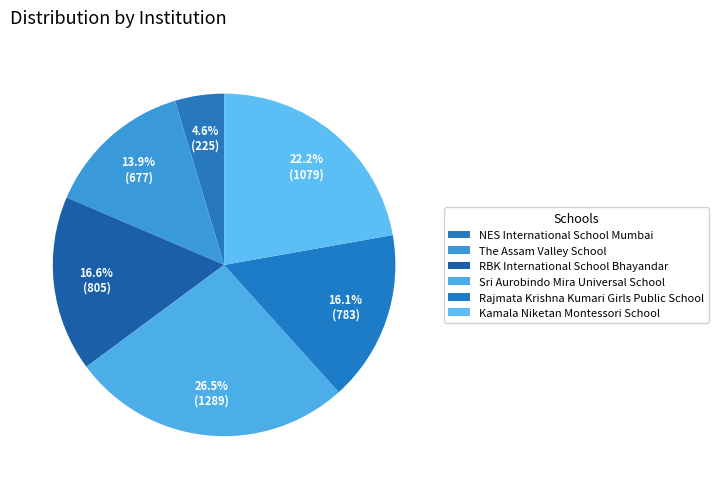

To the nearest percent, what is the difference between the The Assam Valley School and RBK International School Bhayandar slice percentages?

3%